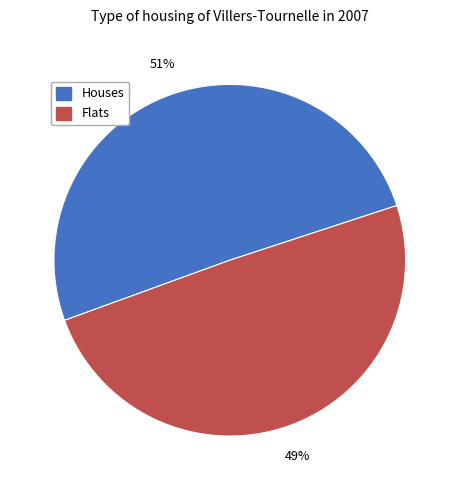

Is there a majority slice in this chart?

Yes